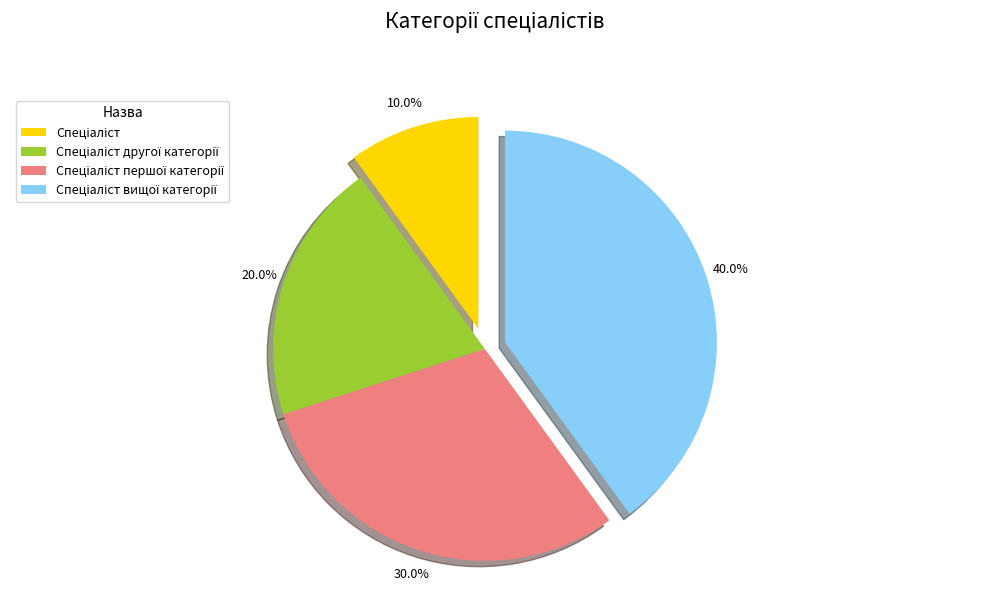

Is there a majority slice in this chart?

No